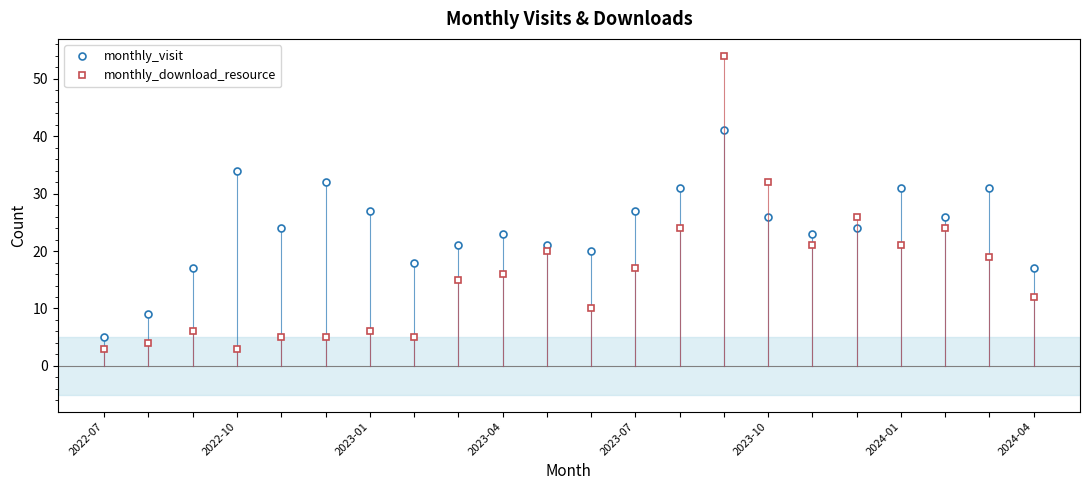

List the series in order of their peak value, highest first.

monthly_download_resource, monthly_visit